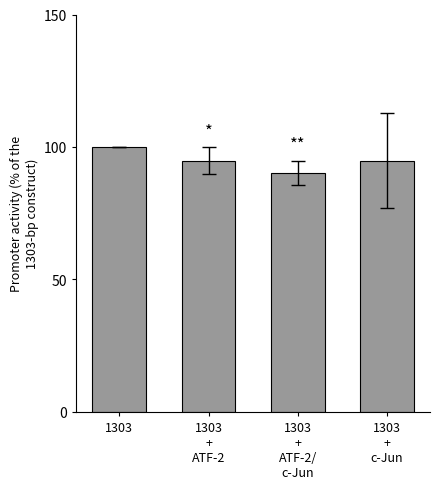

What is the change in value from 1303
+
ATF-2/
c-Jun to 1303
+
c-Jun?

+4.6